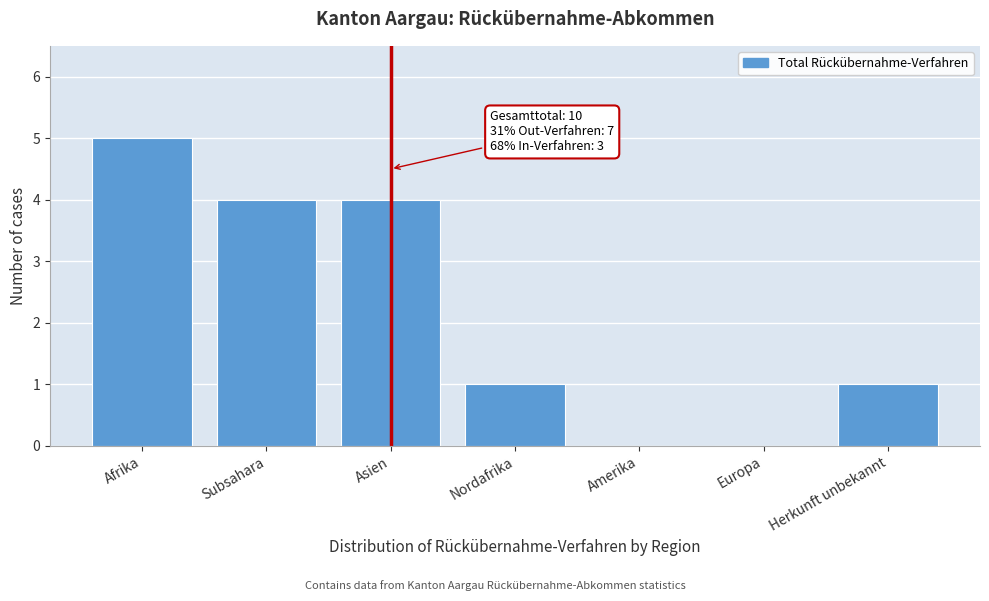

Reading left to right, what are all the values shown in this chart?

Afrika=5	Subsahara=4	Asien=4	Nordafrika=1	Amerika=0	Europa=0	Herkunft unbekannt=1